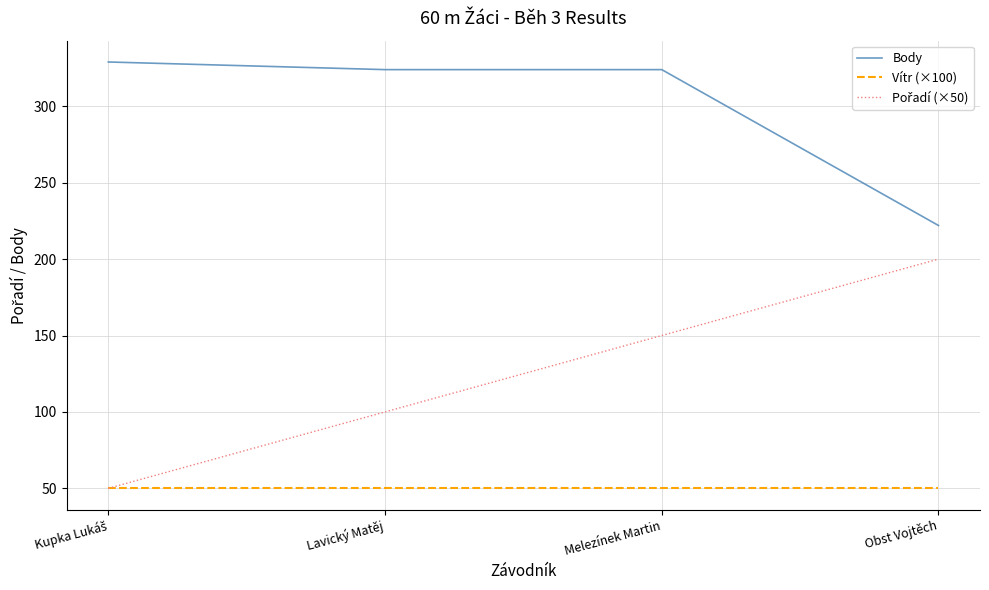

What is the difference between the highest and lowest values at Lavický Matěj?

274